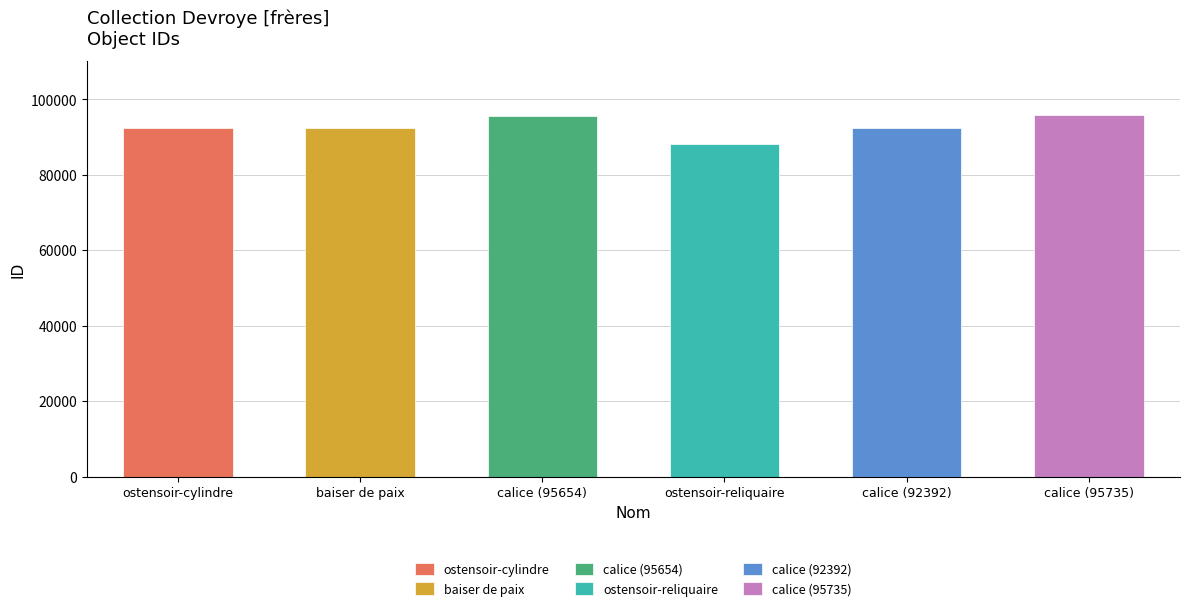

What is the sum of the values at ostensoir-cylindre and baiser de paix?

184793